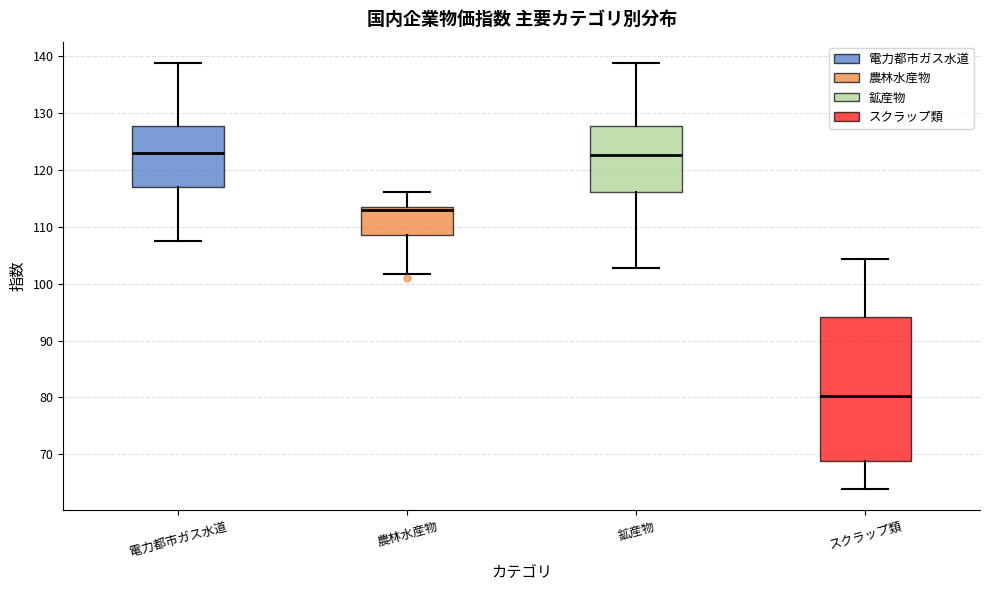

Reading left to right, transcribe this box plot: for each box, give where its median line is, the range the box spans, and where its two whiskers end, as read against the y-axis. The values are not printed on the chart, so give them approximately, as read against the axis.

電力都市ガス水道: median 123, box 117 to 128, whiskers 108 to 139
農林水産物: median 113 (just below the box's upper edge), box 109 to 113, whiskers 102 to 116
鉱産物: median 123, box 116 to 128, whiskers 103 to 139
スクラップ類: median 80, box 69 to 94, whiskers 64 to 104